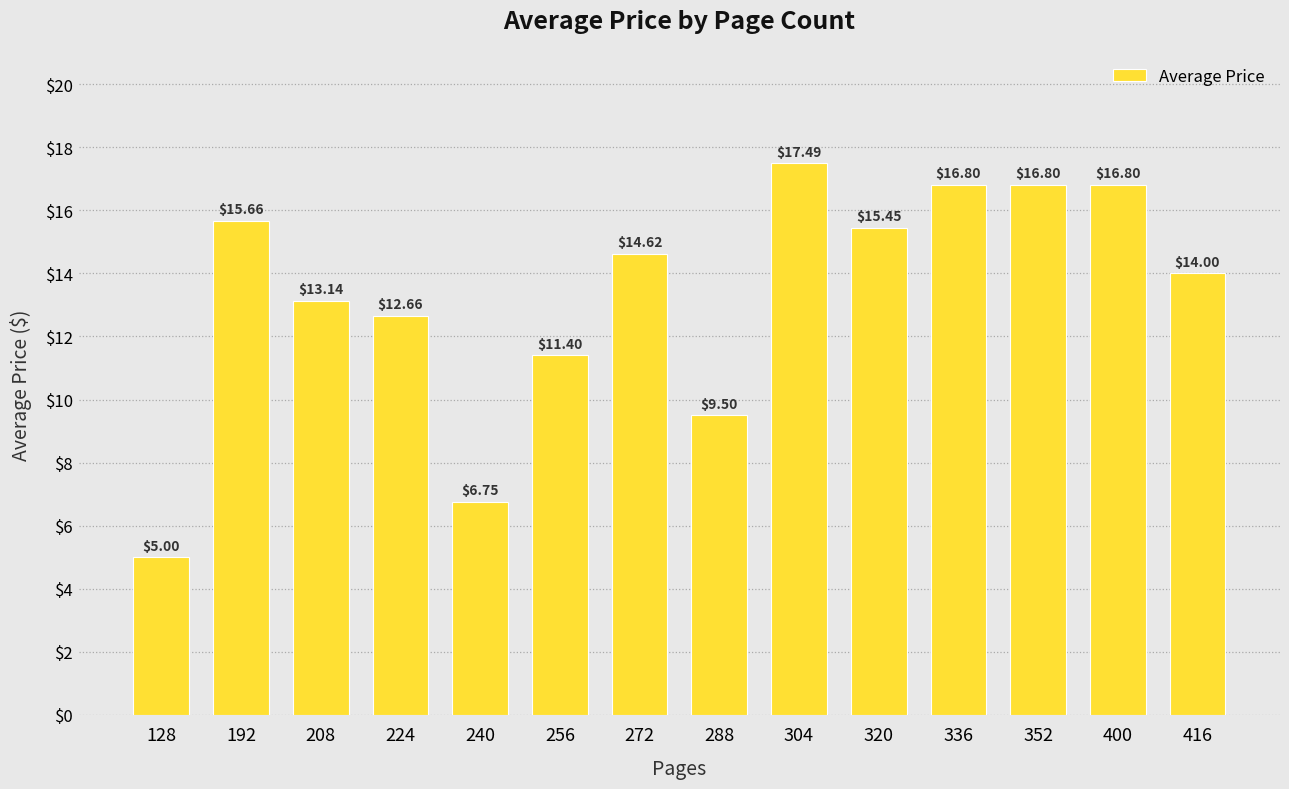

What value does the data have at 224?

12.7